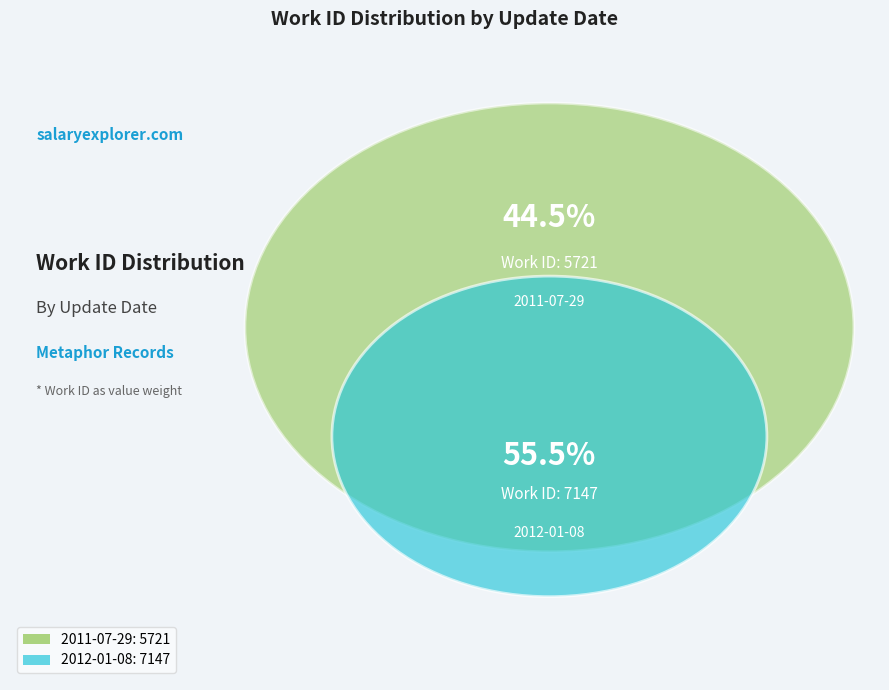

The 2011-07-29 slice represents 58% of the pie. True or false?

False